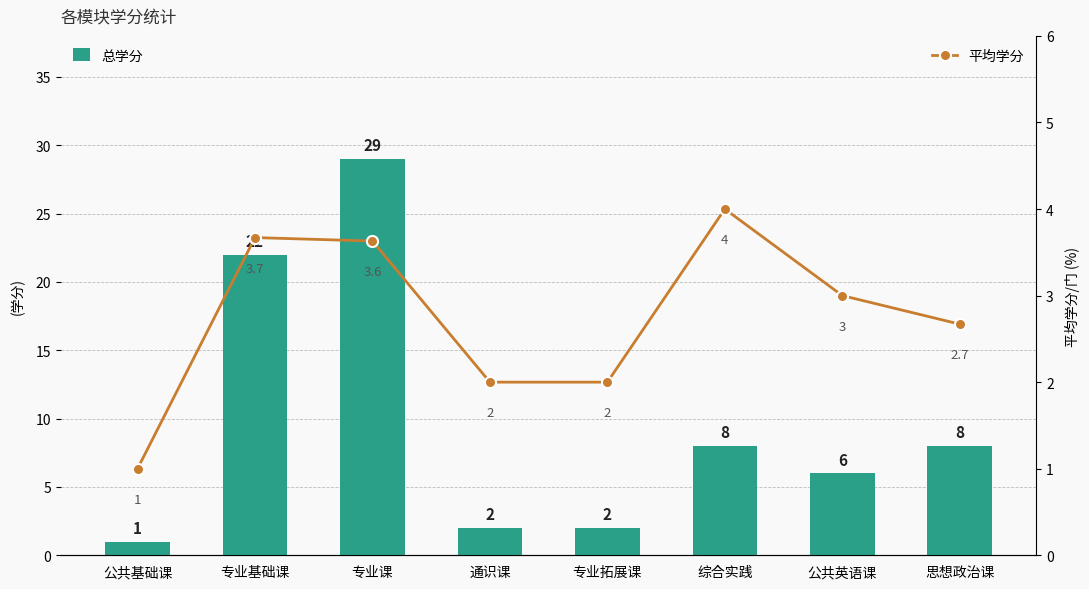

What is the sum of all 总学分 values?

78.0